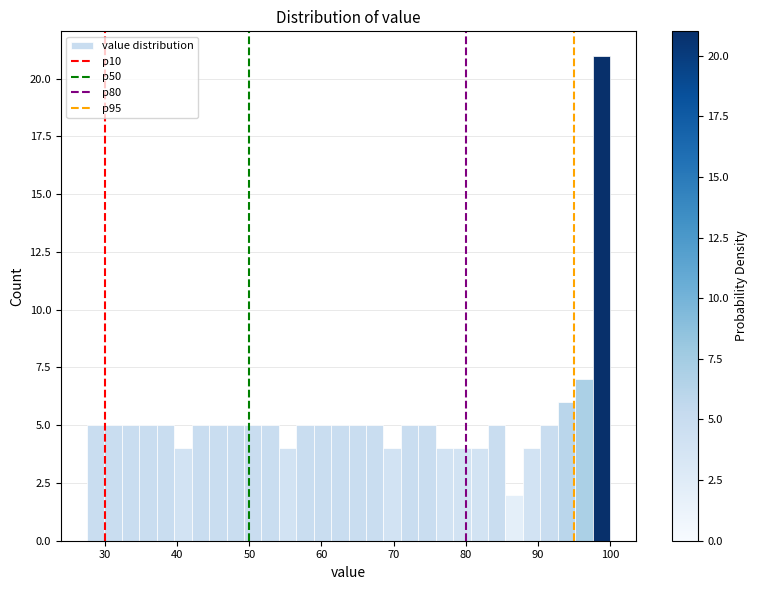

Around what value on the x-axis is the tallest bar? Give the approximate position of its centre, as read against the axis.

99